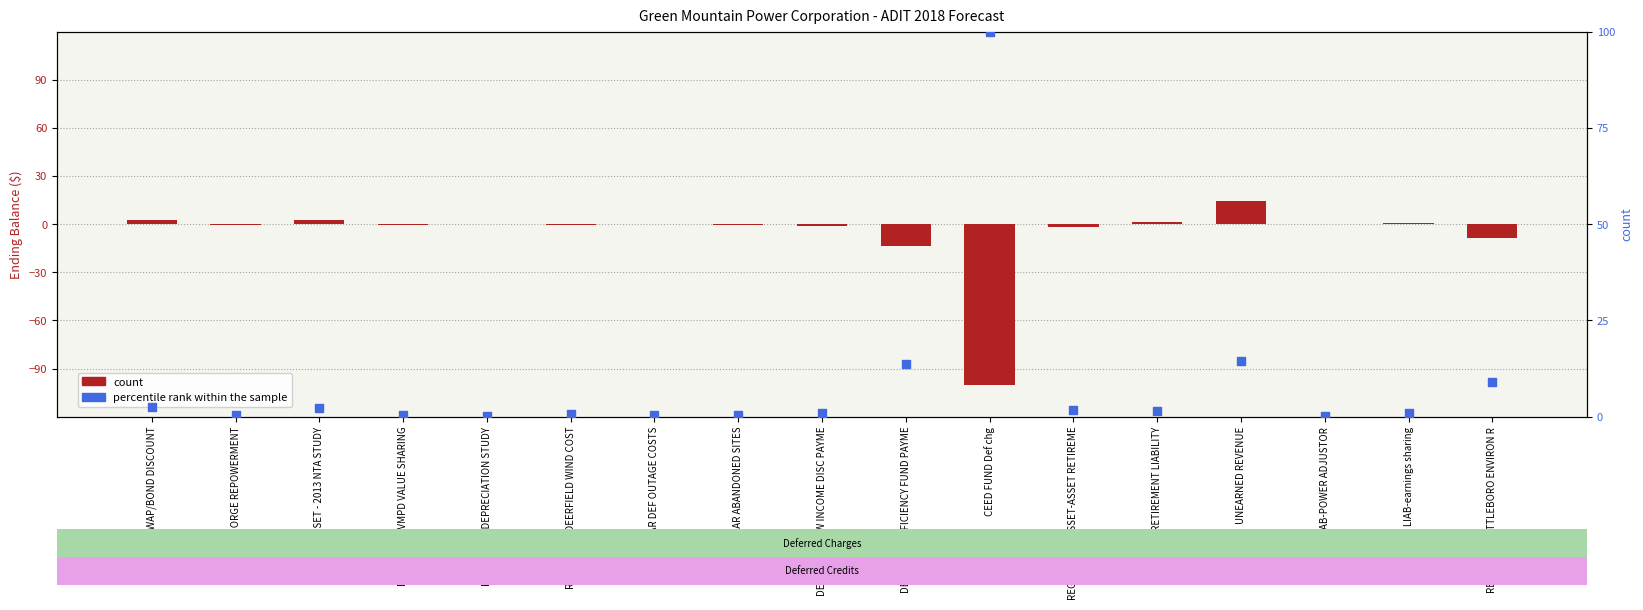

What is the total value across all series at INT RATE SWAP/BOND DISCOUNT?

4.8